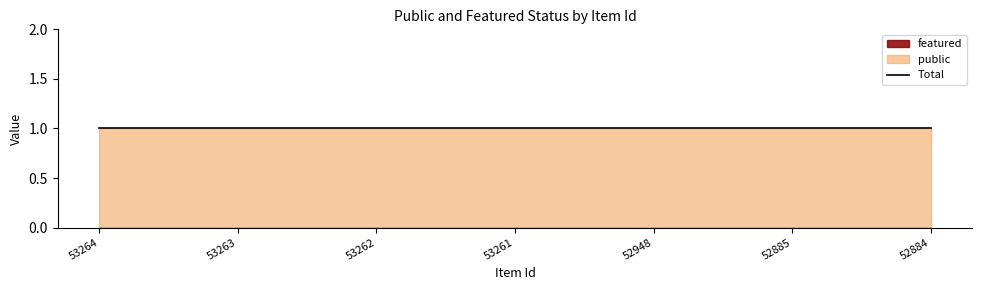

True or false: public and featured cross at least once.

False